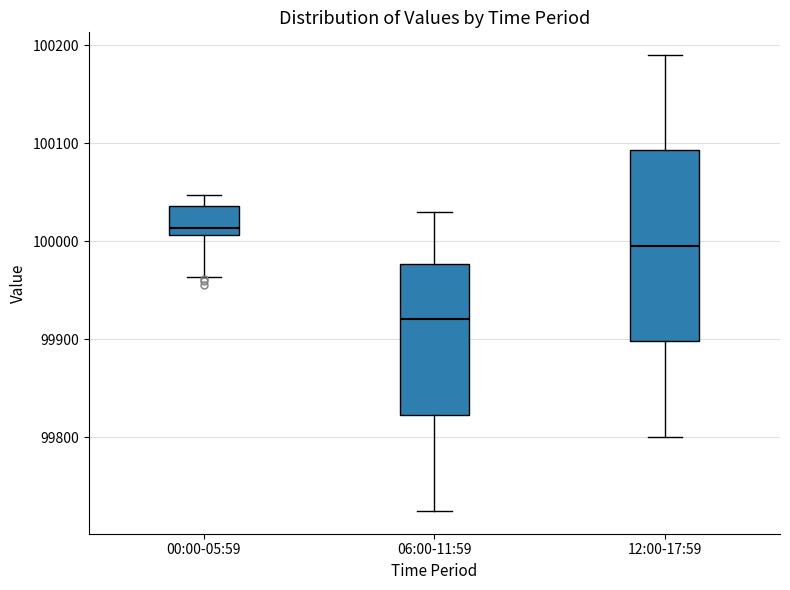

Comparing the boxes themselves (not the whiskers), which one is the tallest?

12:00-17:59